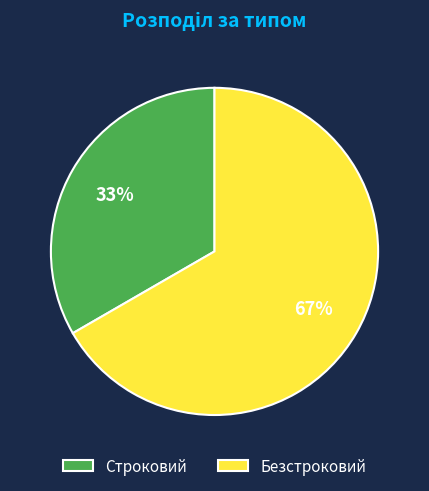

Is it true that Строковий is 25% of the pie?

False